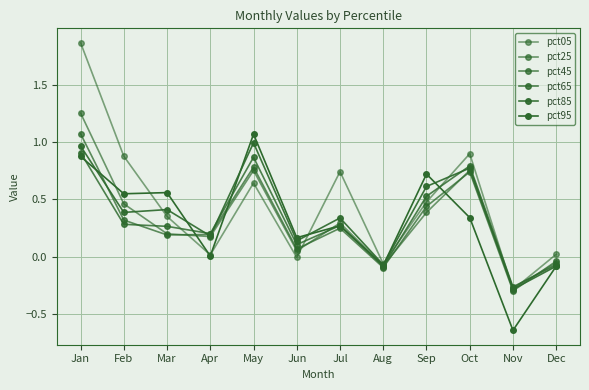

Does the chart have visible grid lines?

Yes